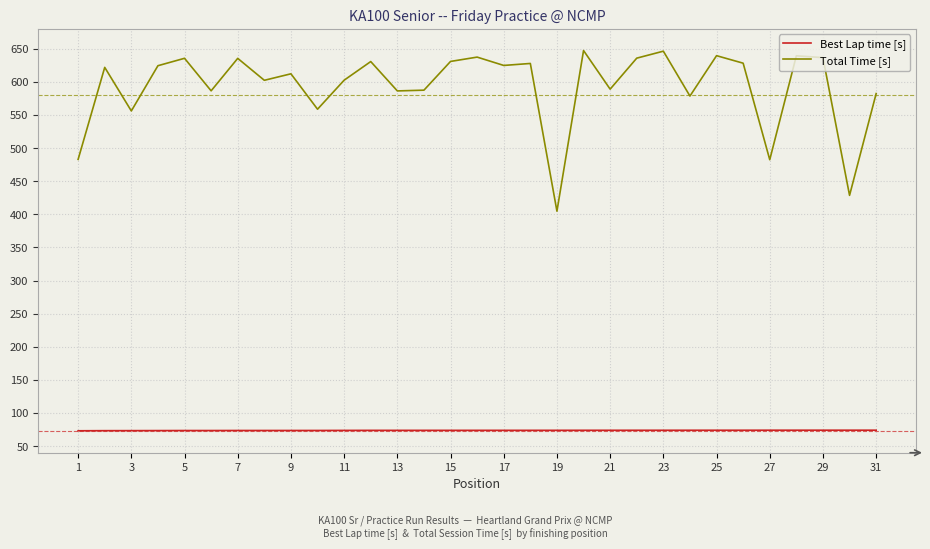

What is the minimum value for Best Lap time [s]?

73.1